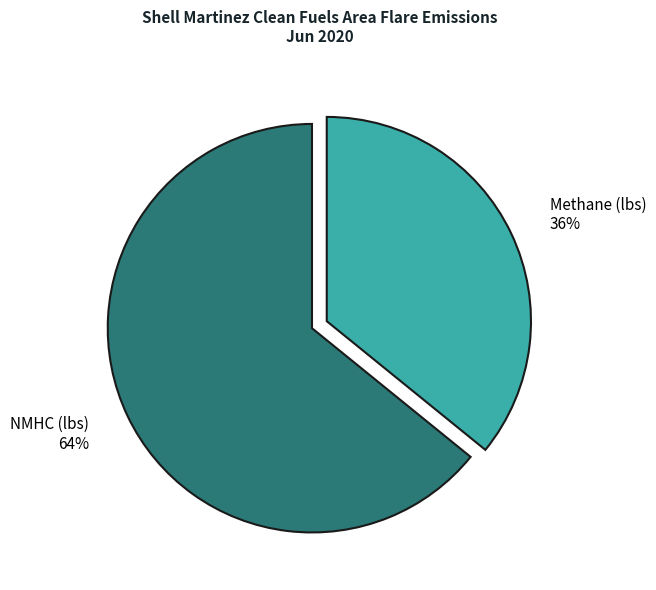

The NMHC (lbs) slice represents 59% of the pie. True or false?

False